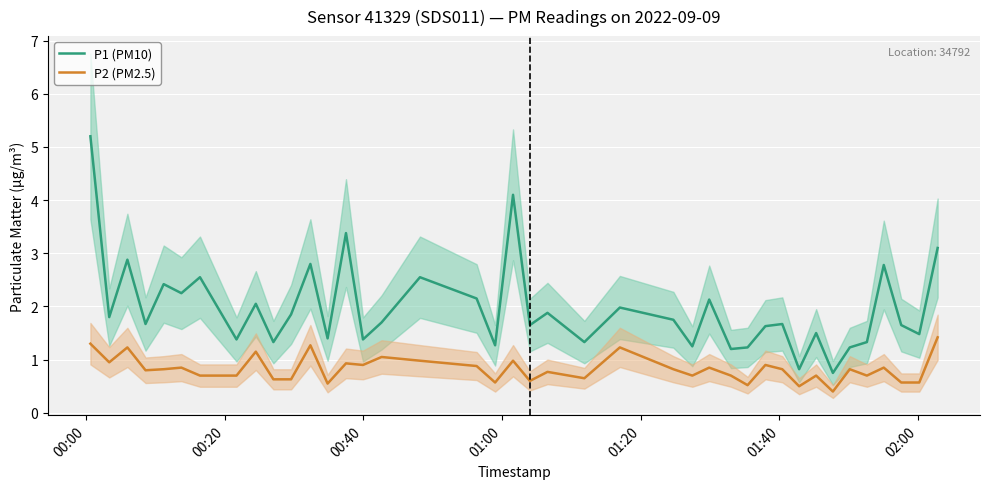

True or false: P1 (PM10) and P2 (PM2.5) intersect in this chart.

False